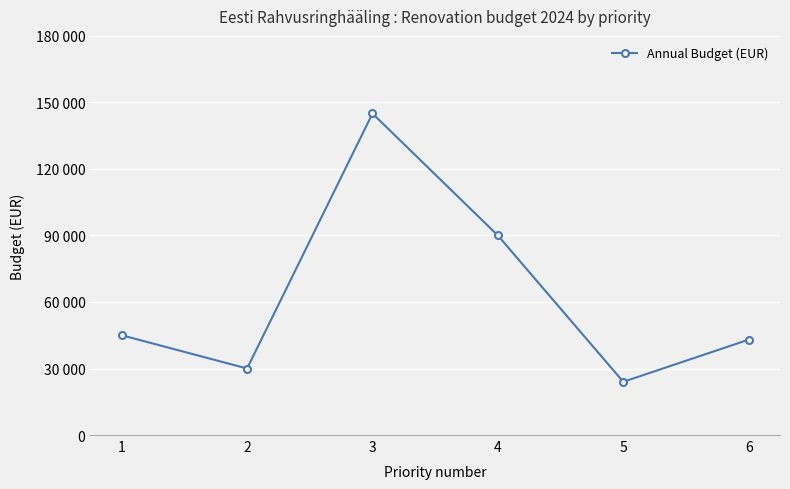

What is the difference between the values at 2 and 6?

13000